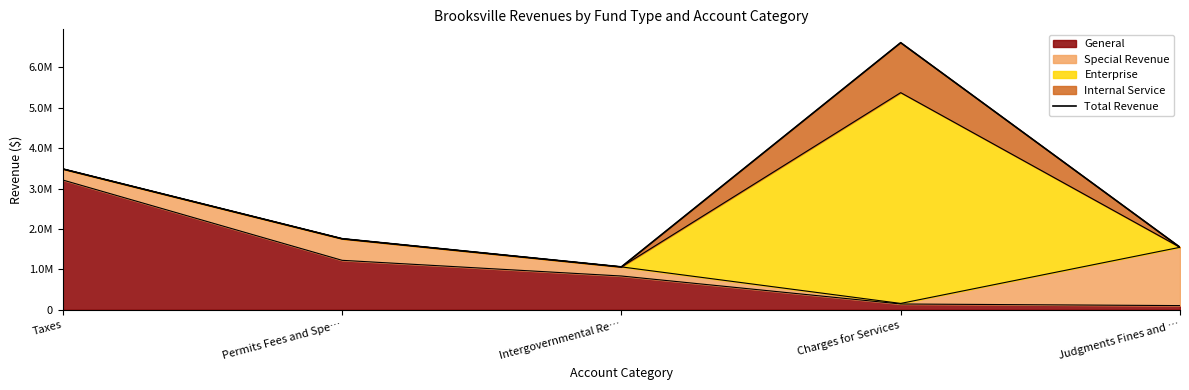

What is the greatest value displayed?

6611152